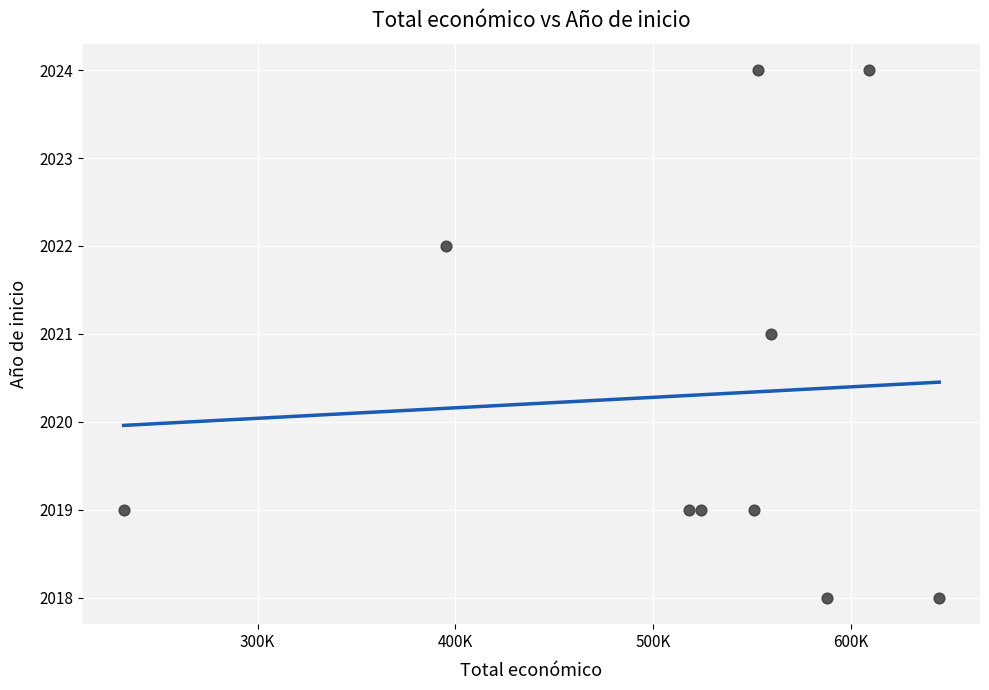

What is the average Y value?

2020